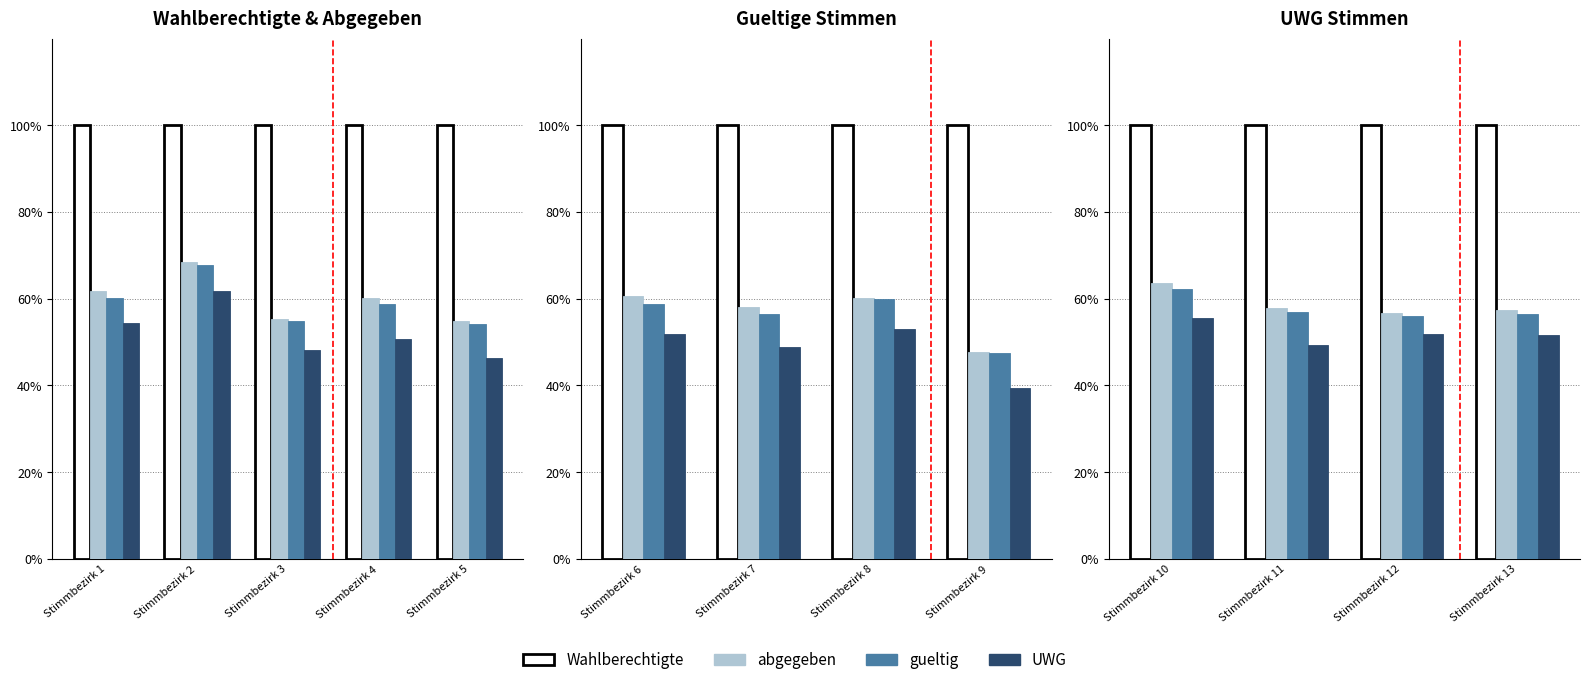

Where does the gueltig series first go above 56?

Stimmbezirk 10